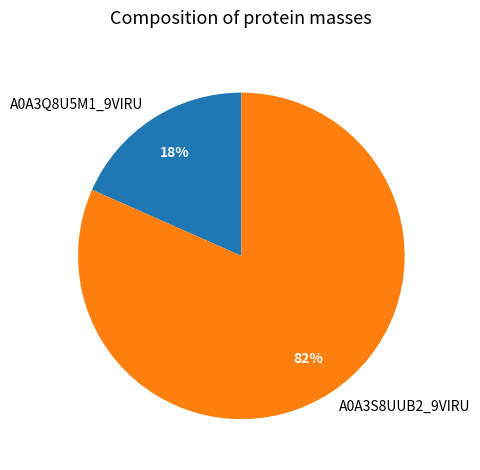

Which category has the biggest portion of the pie?

A0A3S8UUB2_9VIRU